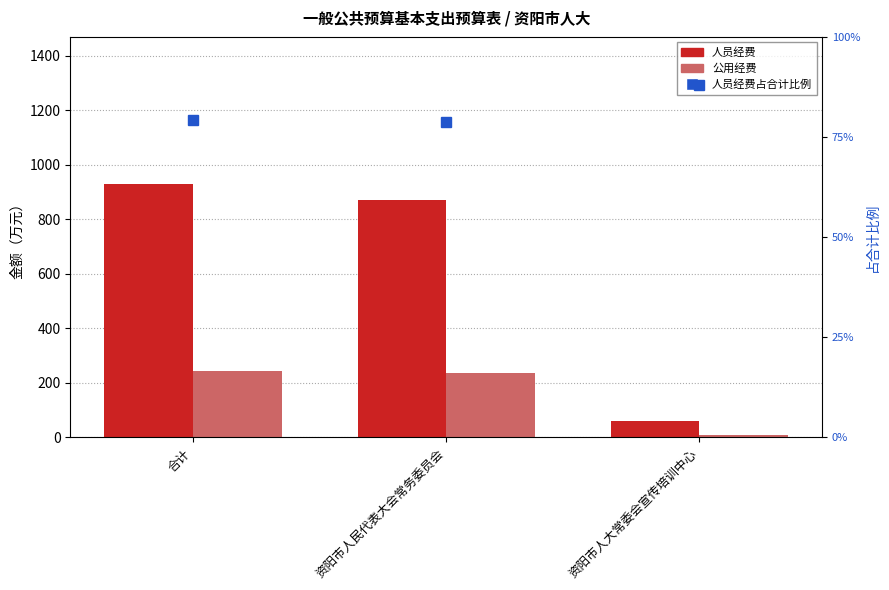

What is the maximum value shown in the chart?

930.3